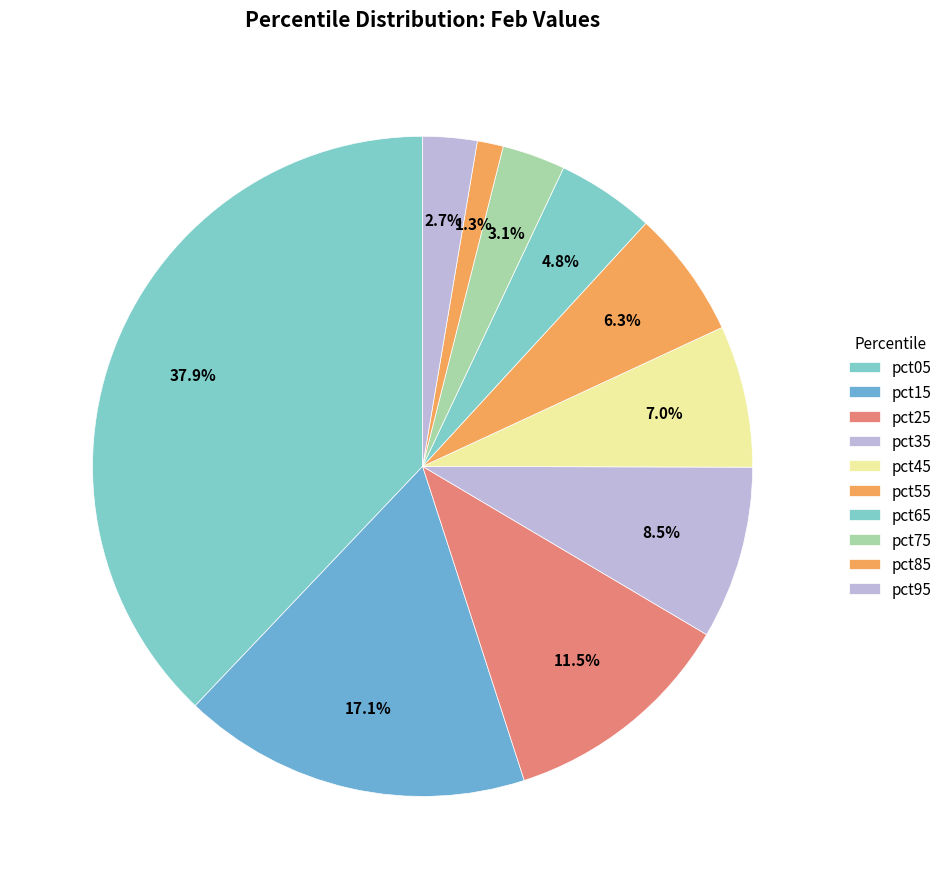

Count the number of slices in the pie.

10